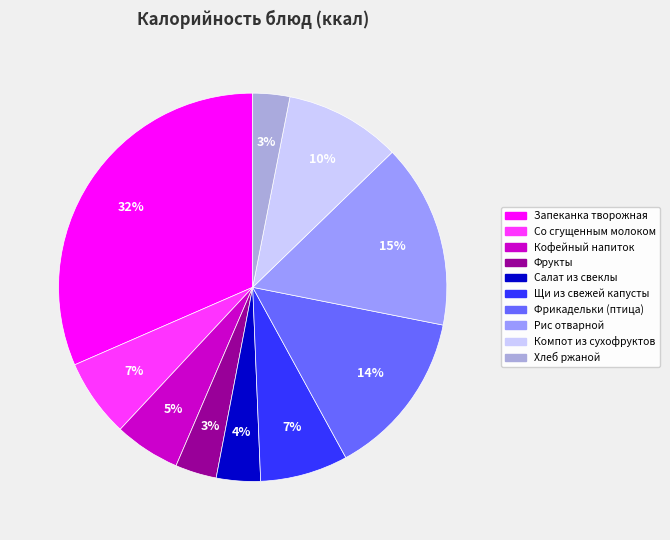

Approximately how many times larger is the value at Салат из свеклы compared to Фрикадельки (птица)?

0.3